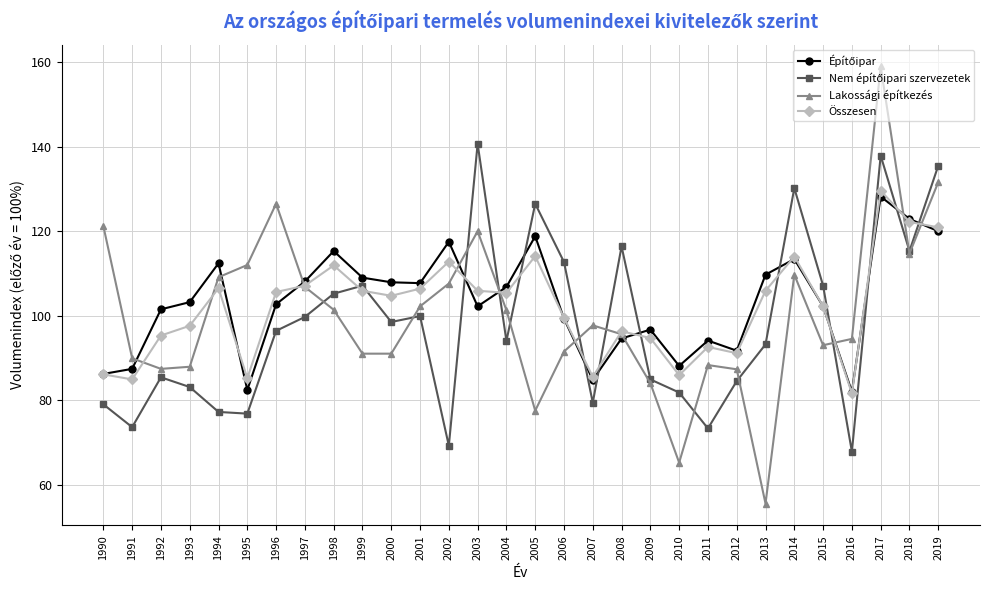

True or false: Összesen has more than 1 interior local peaks.

True